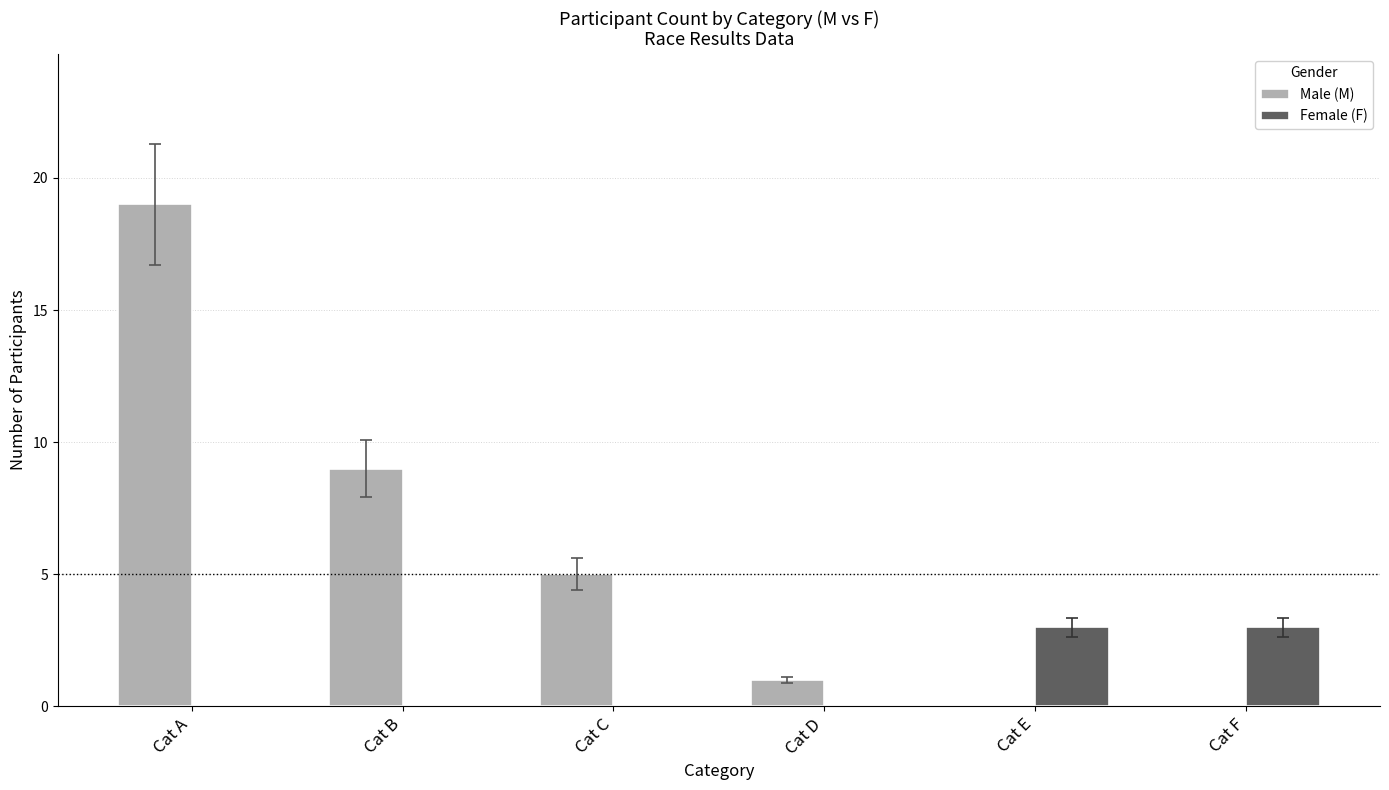

What is the total value across all series at Cat C?

5